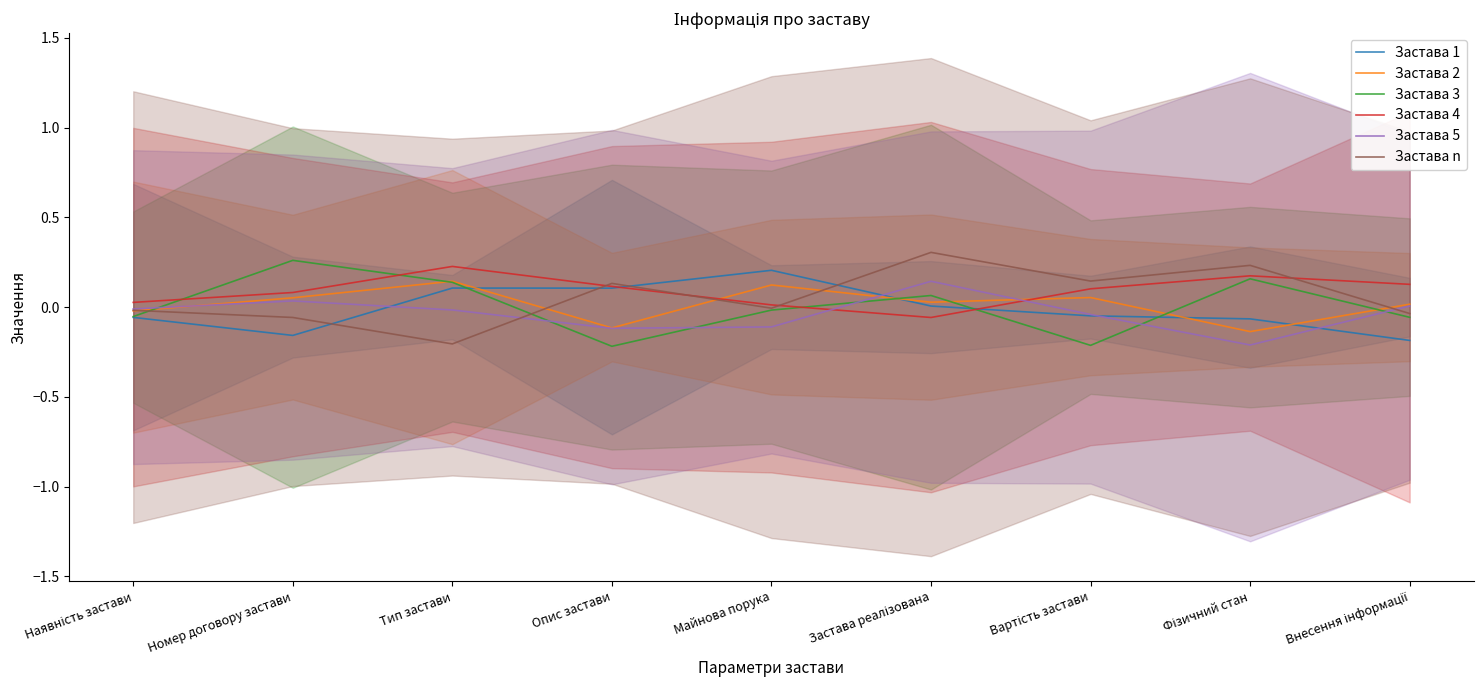

Reading left to right, list all the values displayed in this chart.

Застава 1: Наявність застави=-0.1	Номер договору застави=-0.2	Тип застави=0.1	Опис застави=0.1	Майнова порука=0.2	Застава реалізована=0.0	Вартість застави=-0.0	Фізичний стан=-0.1	Внесення інформації=-0.2
Застава 2: Наявність застави=-0.0	Номер договору застави=0.1	Тип застави=0.1	Опис застави=-0.1	Майнова порука=0.1	Застава реалізована=0.0	Вартість застави=0.1	Фізичний стан=-0.1	Внесення інформації=0.0
Застава 3: Наявність застави=-0.1	Номер договору застави=0.3	Тип застави=0.1	Опис застави=-0.2	Майнова порука=-0.0	Застава реалізована=0.1	Вартість застави=-0.2	Фізичний стан=0.2	Внесення інформації=-0.1
Застава 4: Наявність застави=0.0	Номер договору застави=0.1	Тип застави=0.2	Опис застави=0.1	Майнова порука=0.0	Застава реалізована=-0.1	Вартість застави=0.1	Фізичний стан=0.2	Внесення інформації=0.1
Застава 5: Наявність застави=-0.0	Номер договору застави=0.0	Тип застави=-0.0	Опис застави=-0.1	Майнова порука=-0.1	Застава реалізована=0.1	Вартість застави=-0.0	Фізичний стан=-0.2	Внесення інформації=0.0
Застава n: Наявність застави=-0.0	Номер договору застави=-0.1	Тип застави=-0.2	Опис застави=0.1	Майнова порука=-0.0	Застава реалізована=0.3	Вартість застави=0.1	Фізичний стан=0.2	Внесення інформації=-0.0